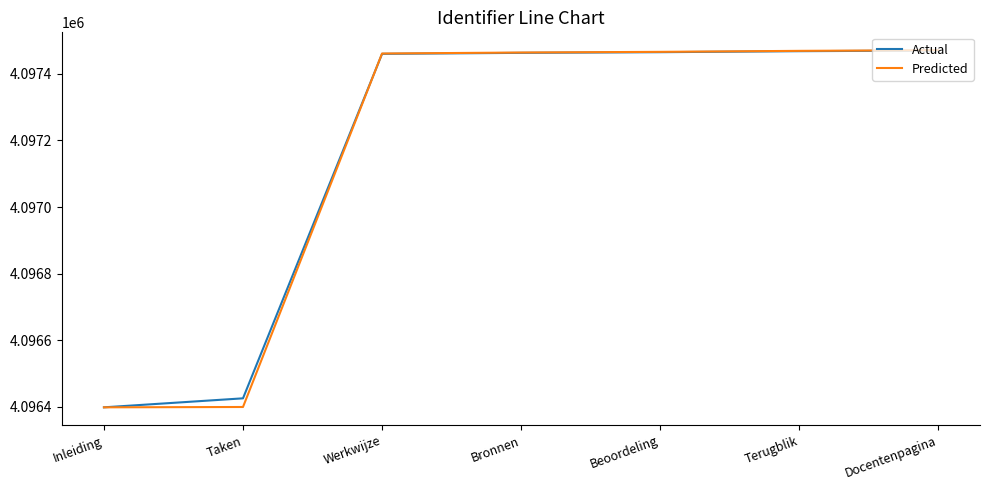

The value of Actual at Taken is 4096426. True or false?

True